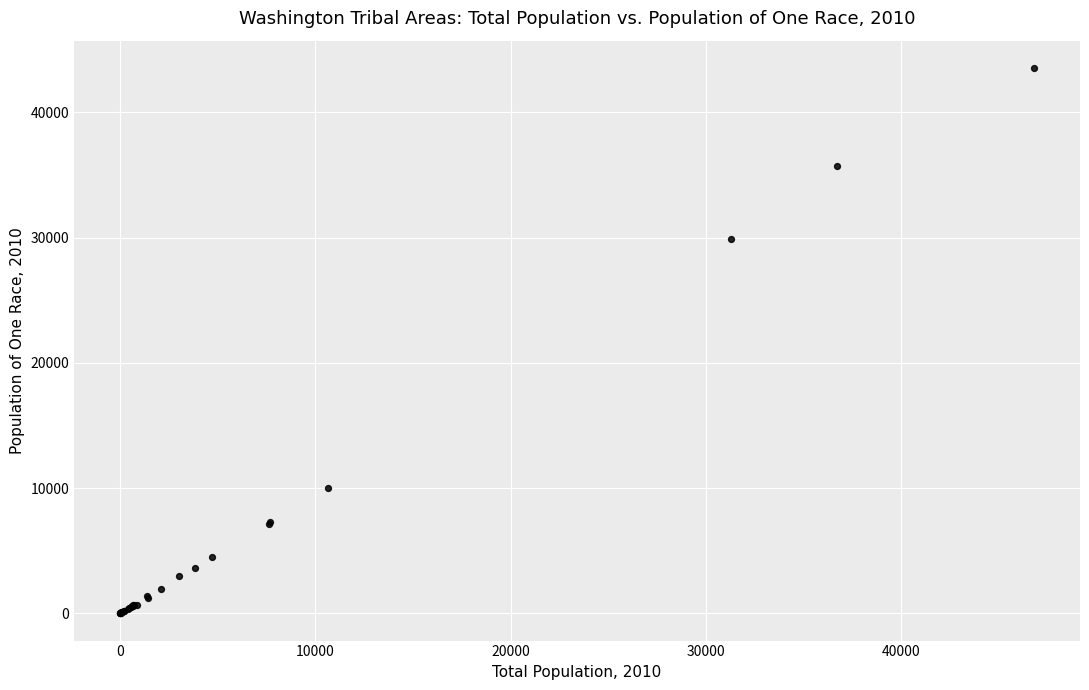

What Y value in the scatter plot is closest to 21769?

29863